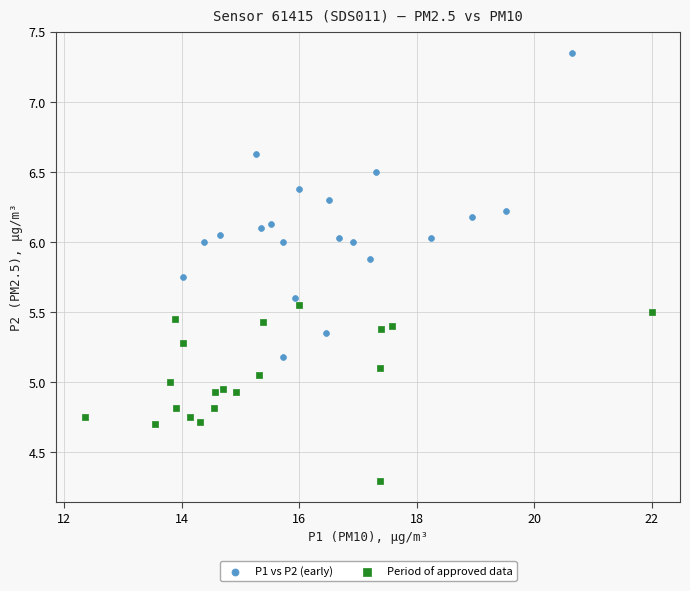

Which series contains the lowest Y value?

Period of approved data